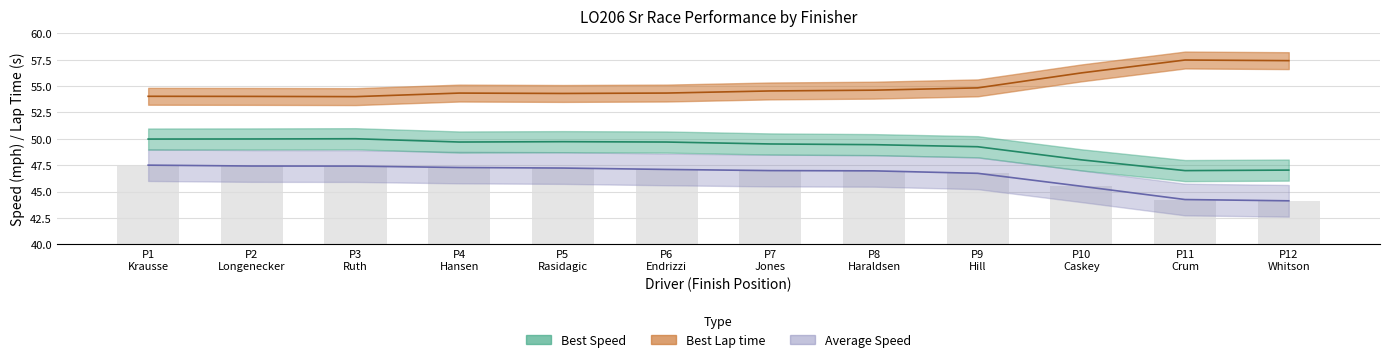

What is the value of the Best Speed bar at the 4th from the left?

49.7